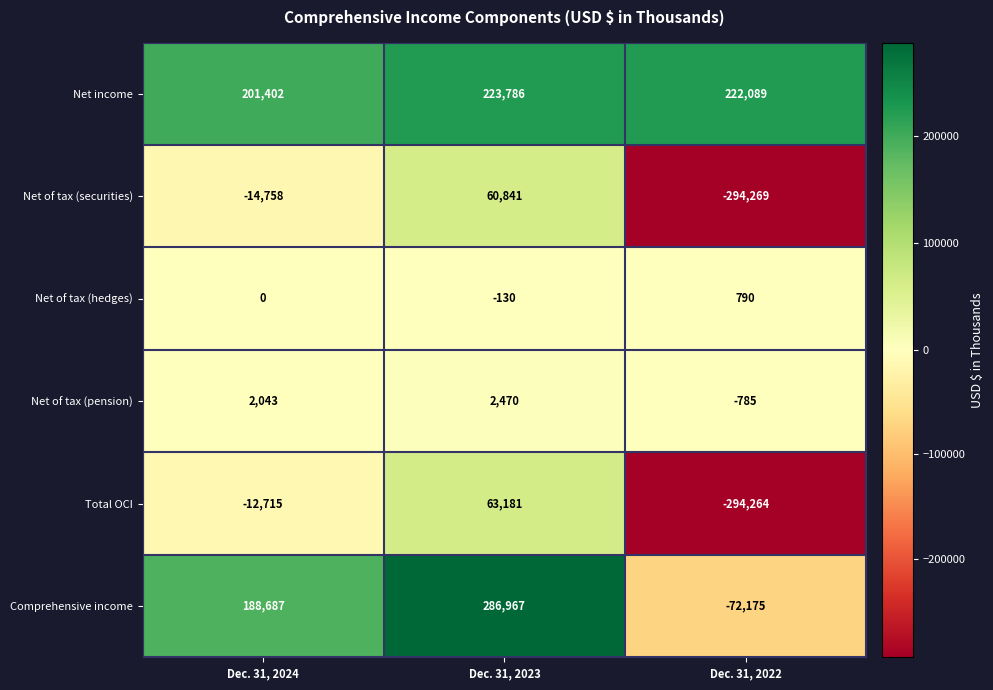

Rank the series at Dec. 31, 2022 from lowest to highest value.

Net of tax (securities), Total OCI, Comprehensive income, Net of tax (pension), Net of tax (hedges), Net income